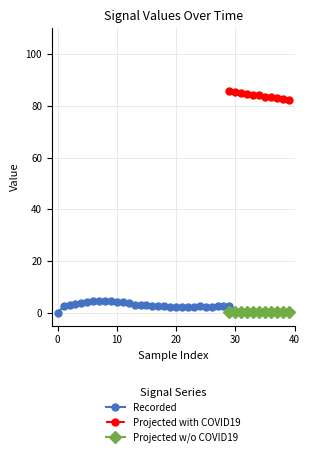

True or false: Projected w/o COVID19 and Projected with COVID19 cross at least once.

False